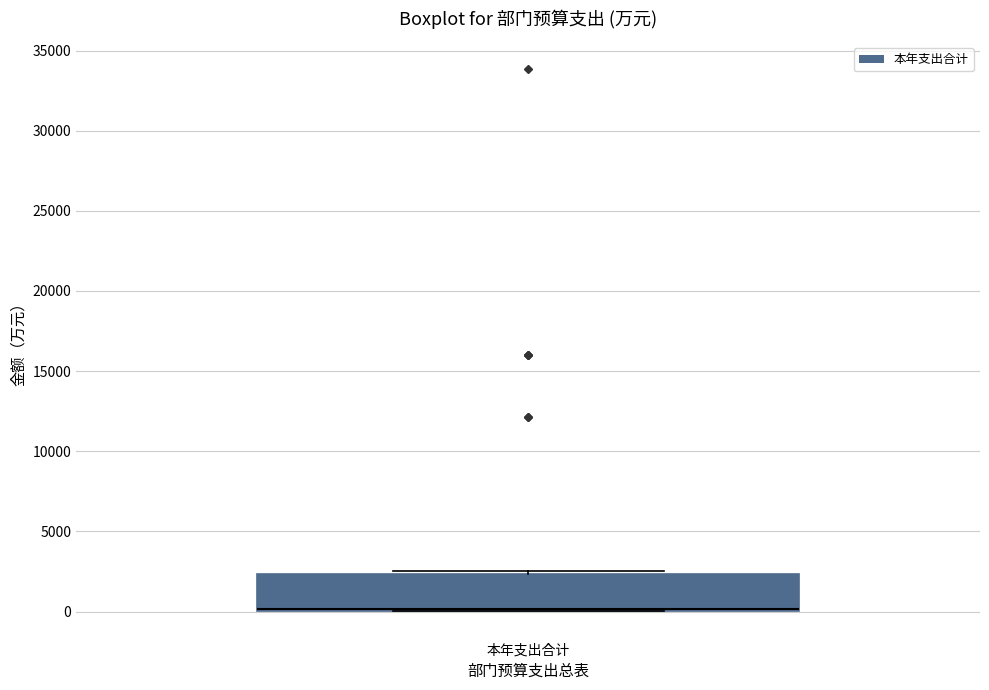

Where is the upper edge of the box for 本年支出合计 on the y-axis? The values are not printed on the chart, so give them approximately, as read against the axis.

2500